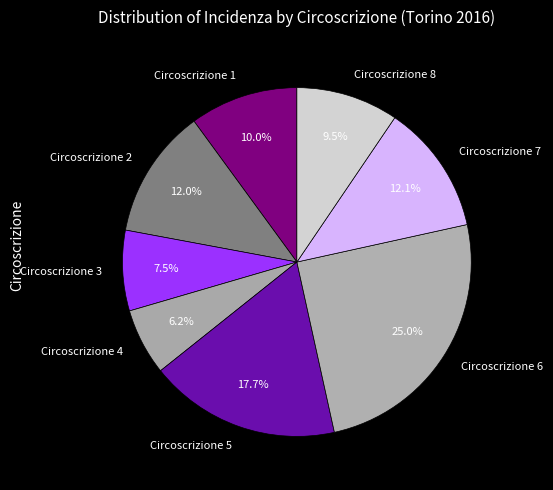

Do Circoscrizione 8 and Circoscrizione 2 together represent more than half of the pie?

No